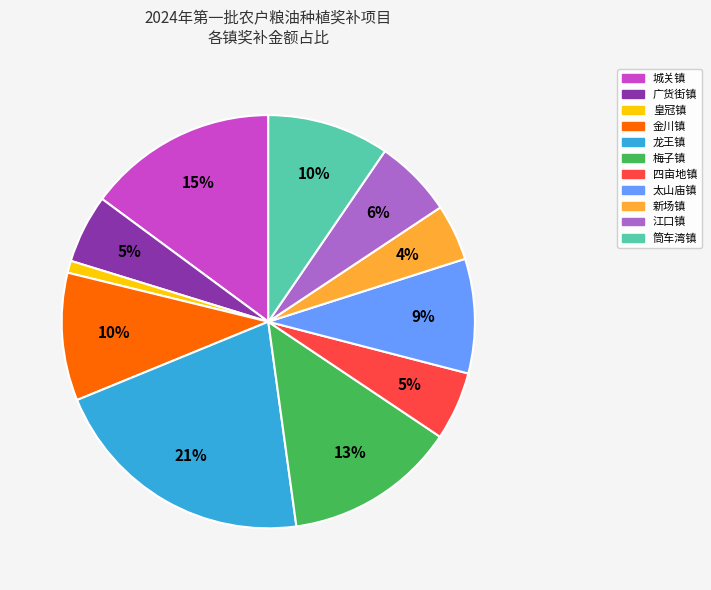

Is there a majority slice in this chart?

No